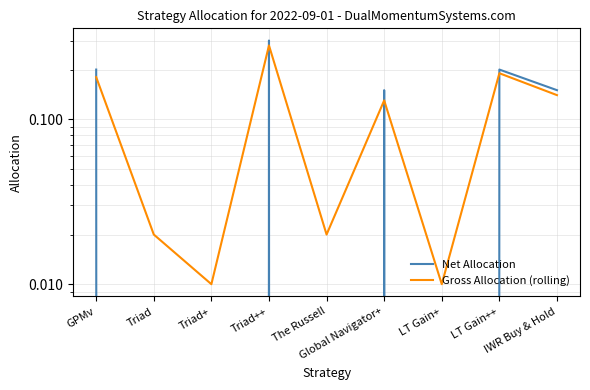

The Net Allocation series shows 0.3 at Triad++. True or false?

True